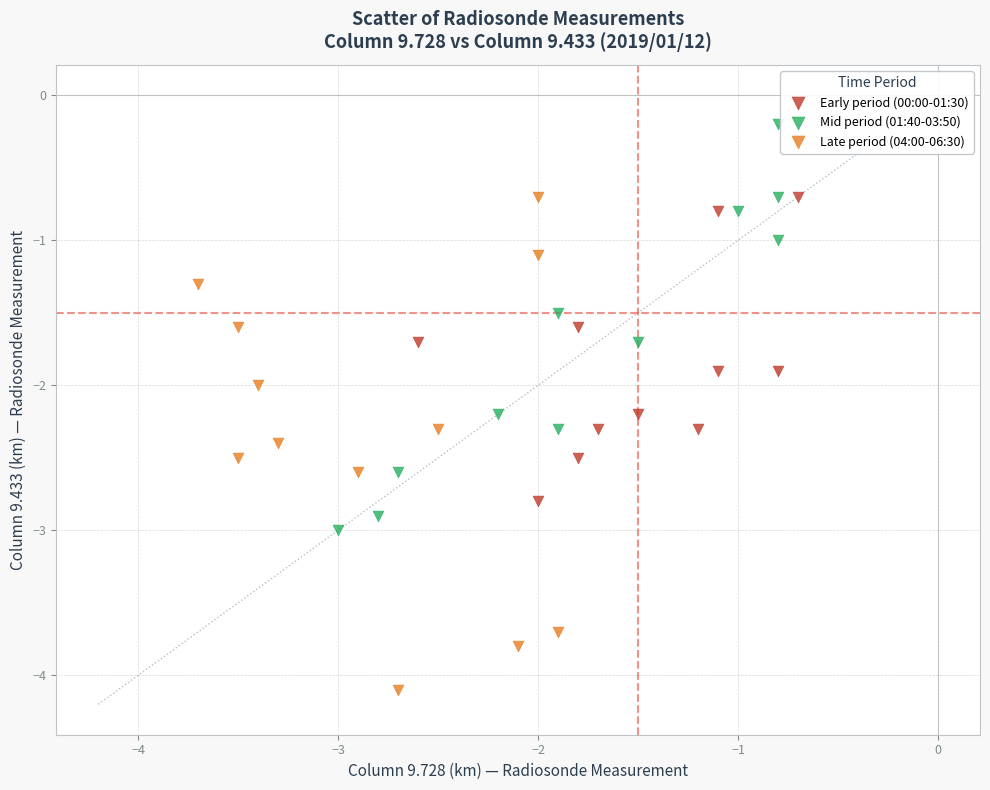

Which series reaches the minimum Y coordinate?

Late period (04:00-06:30)